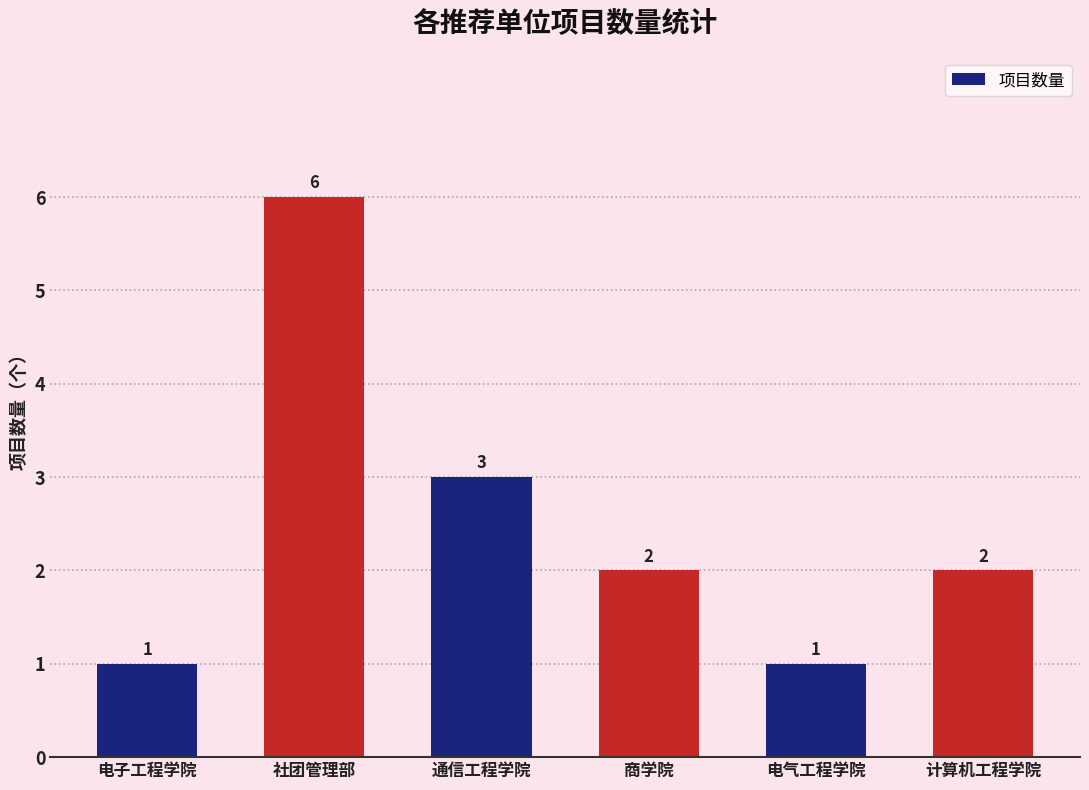

The value at 社团管理部 is 3. True or false?

False